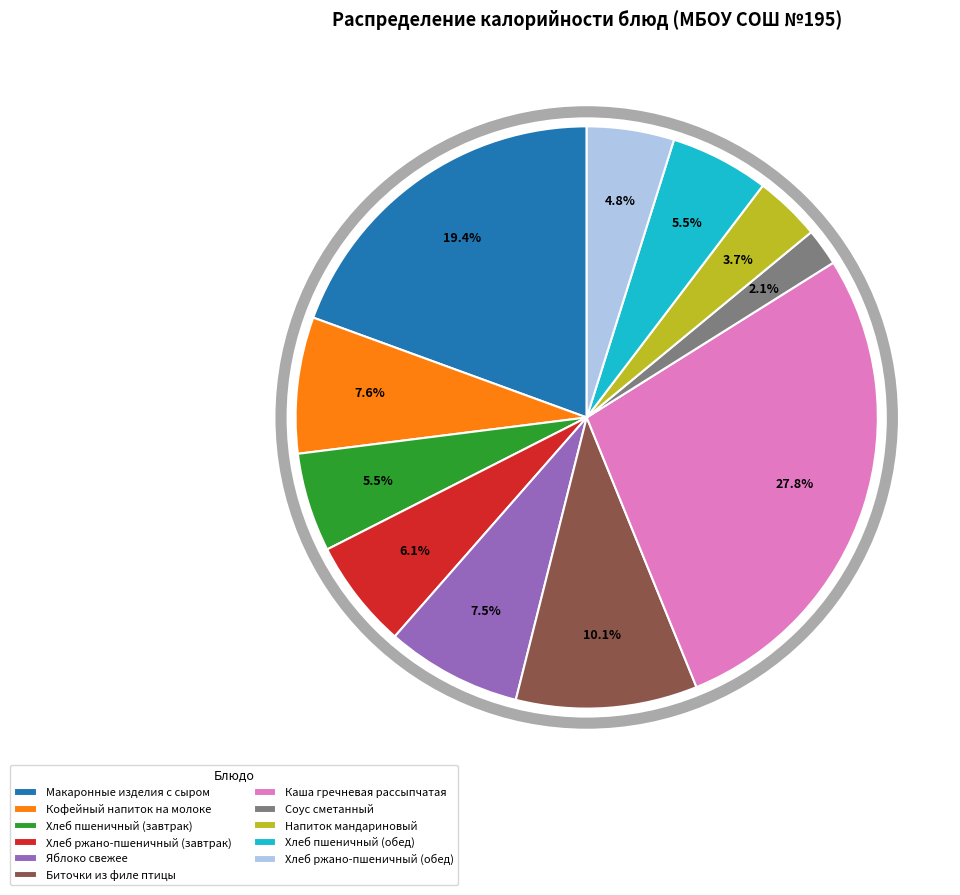

True or false: Напиток мандариновый accounts for 4% of the total.

True